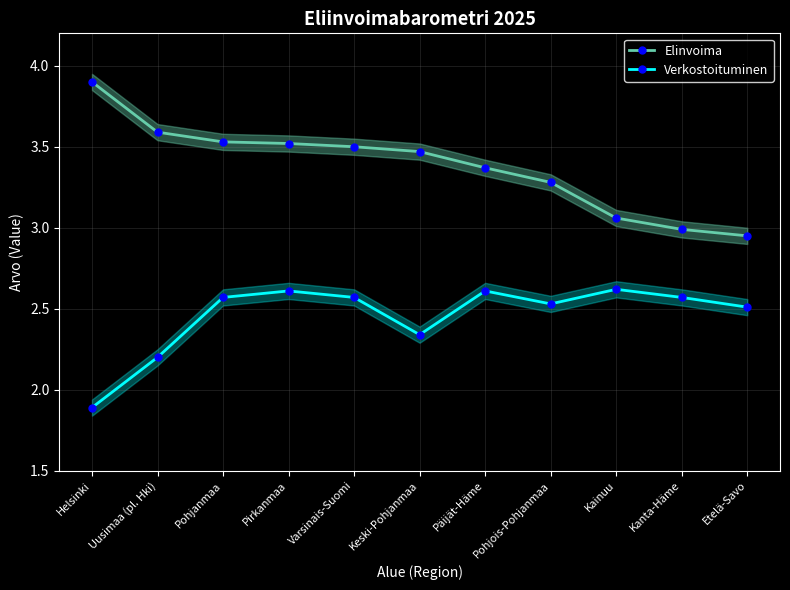

Where is the first local maximum for Verkostoituminen?

Pirkanmaa